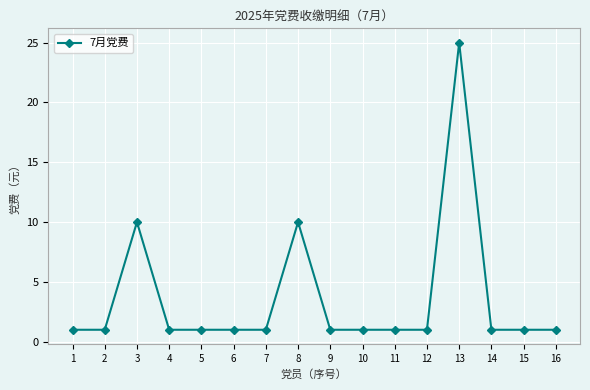

What is the value of the 16th point from the left?

1